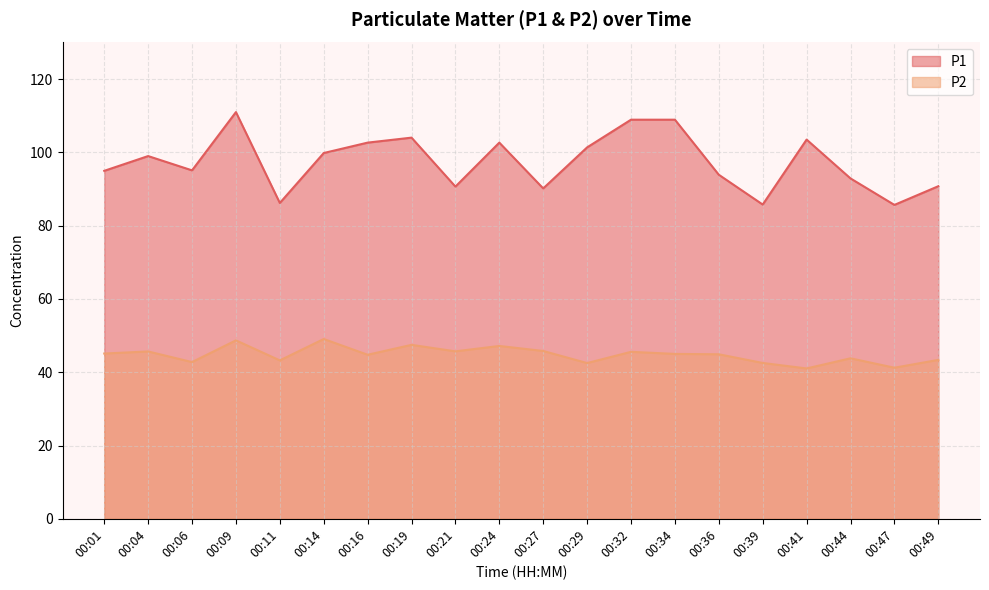

At which label does P2 first exceed 45?

00:01